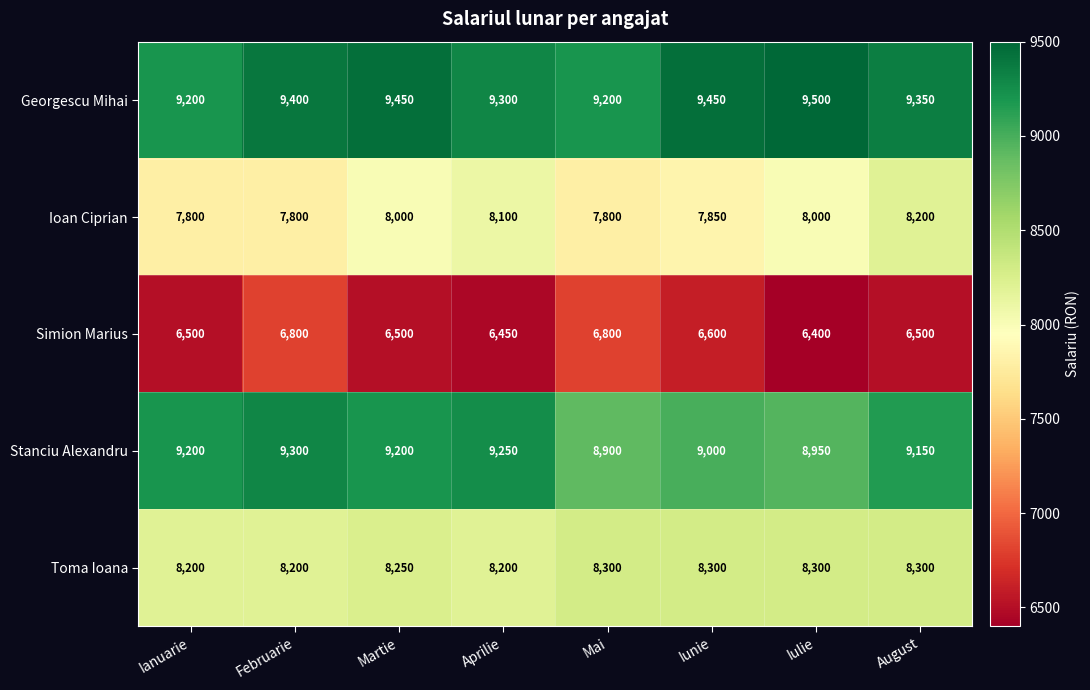

Which category has the highest value across all series?

Iulie